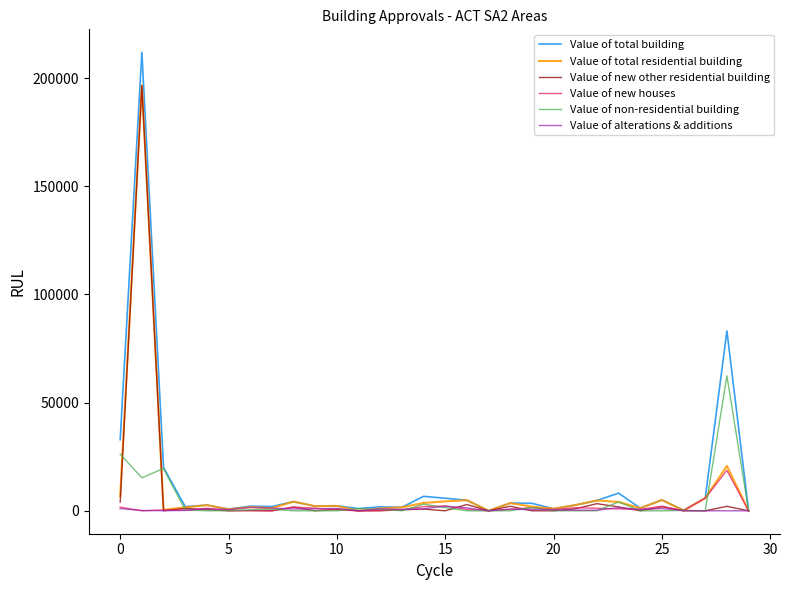

Which series has the largest total across all categories?

Value of total building